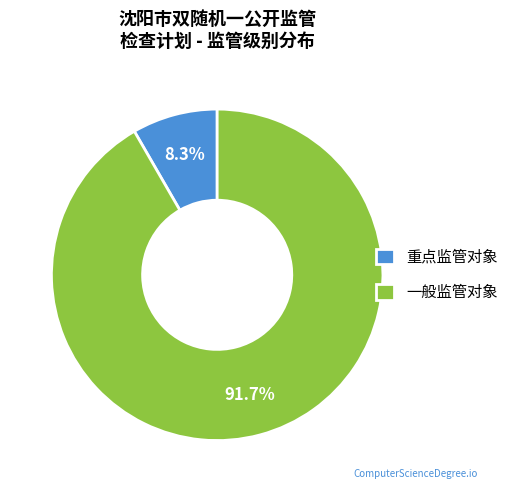

The 一般监管对象 slice represents 85% of the pie. True or false?

False